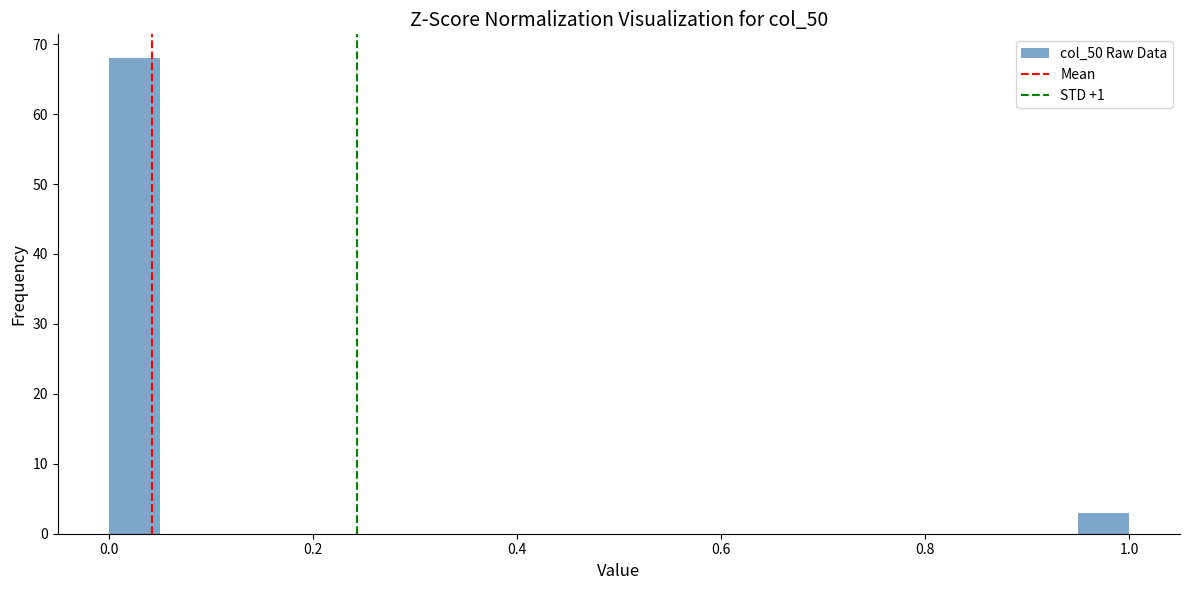

Around what value on the x-axis is the tallest bar? Give the approximate position of its centre, as read against the axis.

0.02